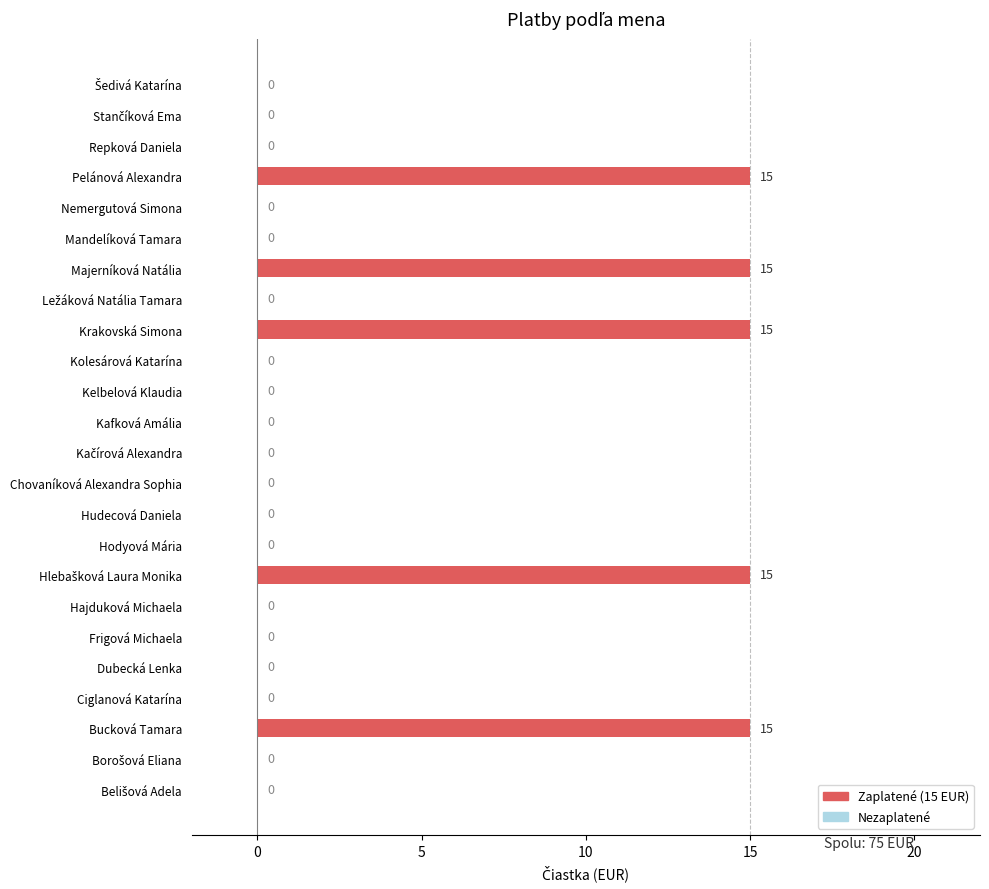

Is it true that the value at Mandelíková Tamara is 6?

False